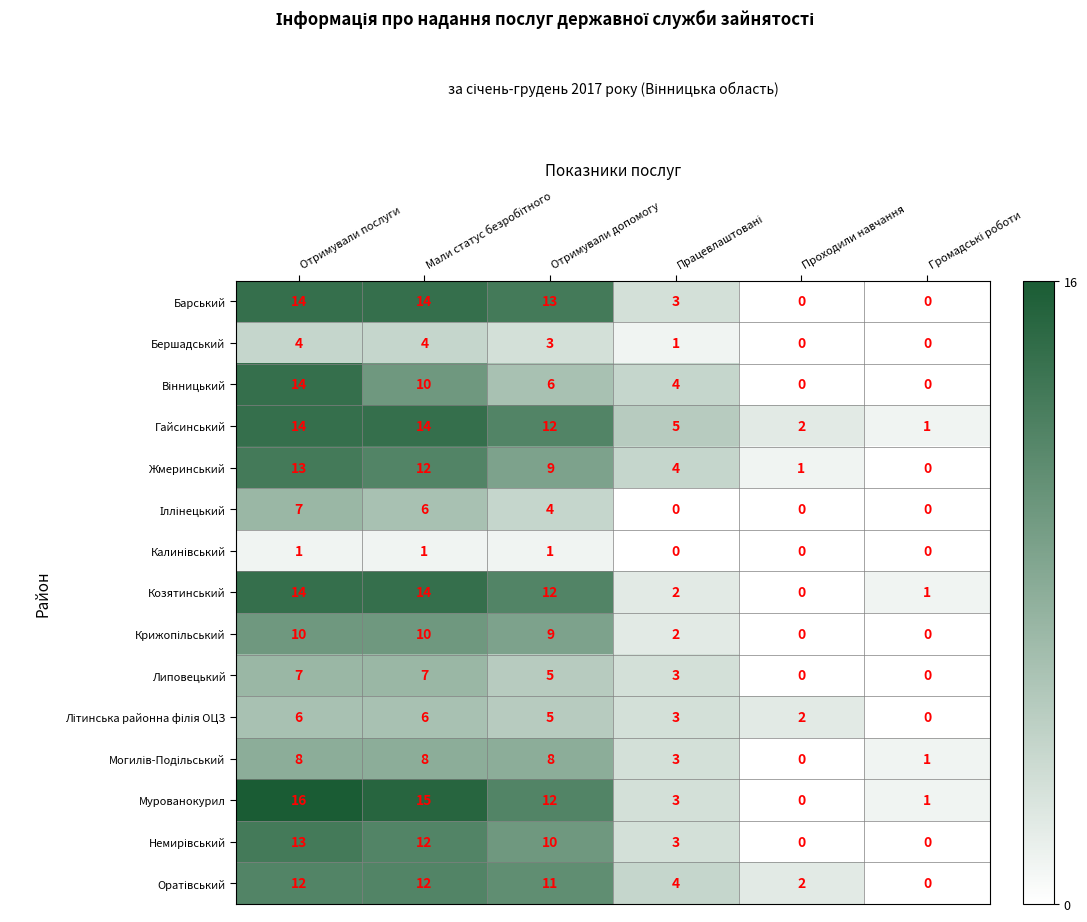

What is the greatest value displayed?

16